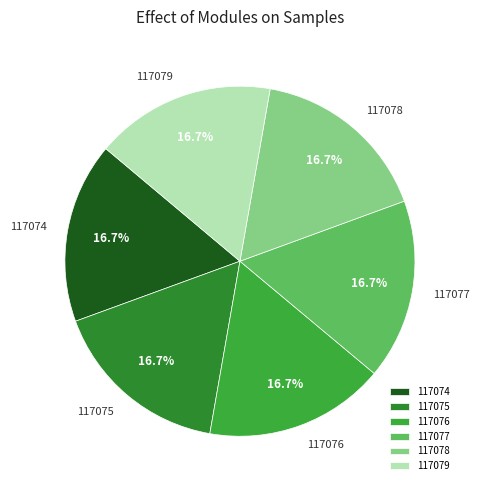

Does 117075 account for over 50% of the chart?

No